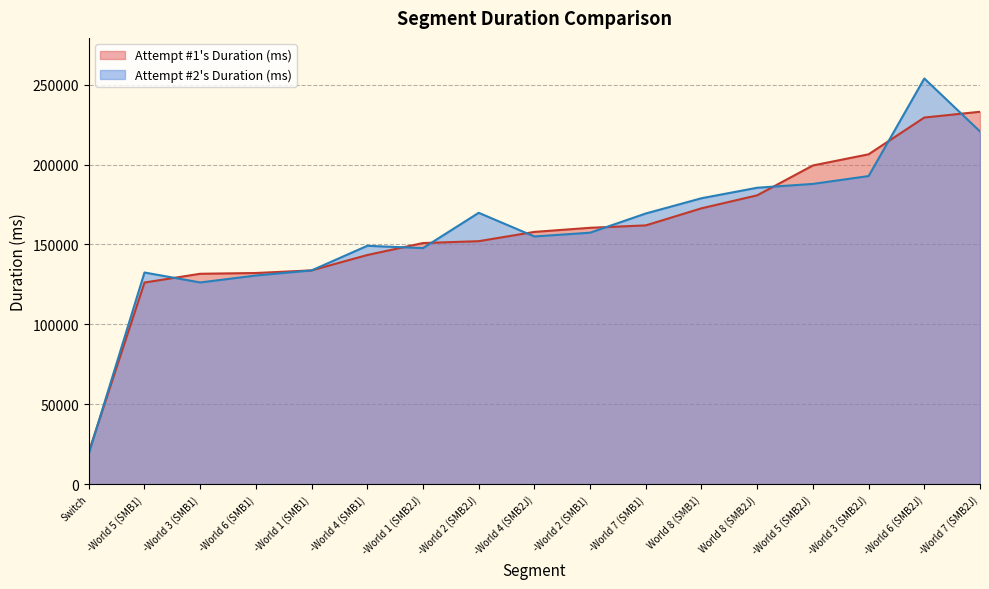

What is the difference between the maximum and second lowest values in the Attempt #2's Duration (ms) series?

127588